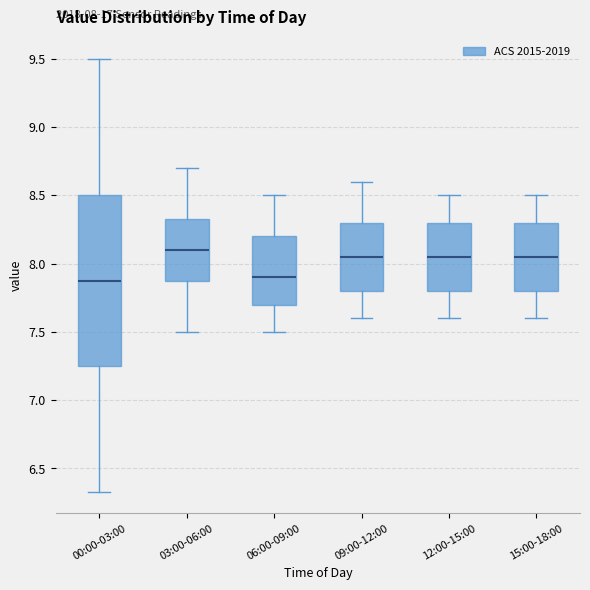

Which box is the tallest, from its lower edge to its upper edge?

00:00-03:00